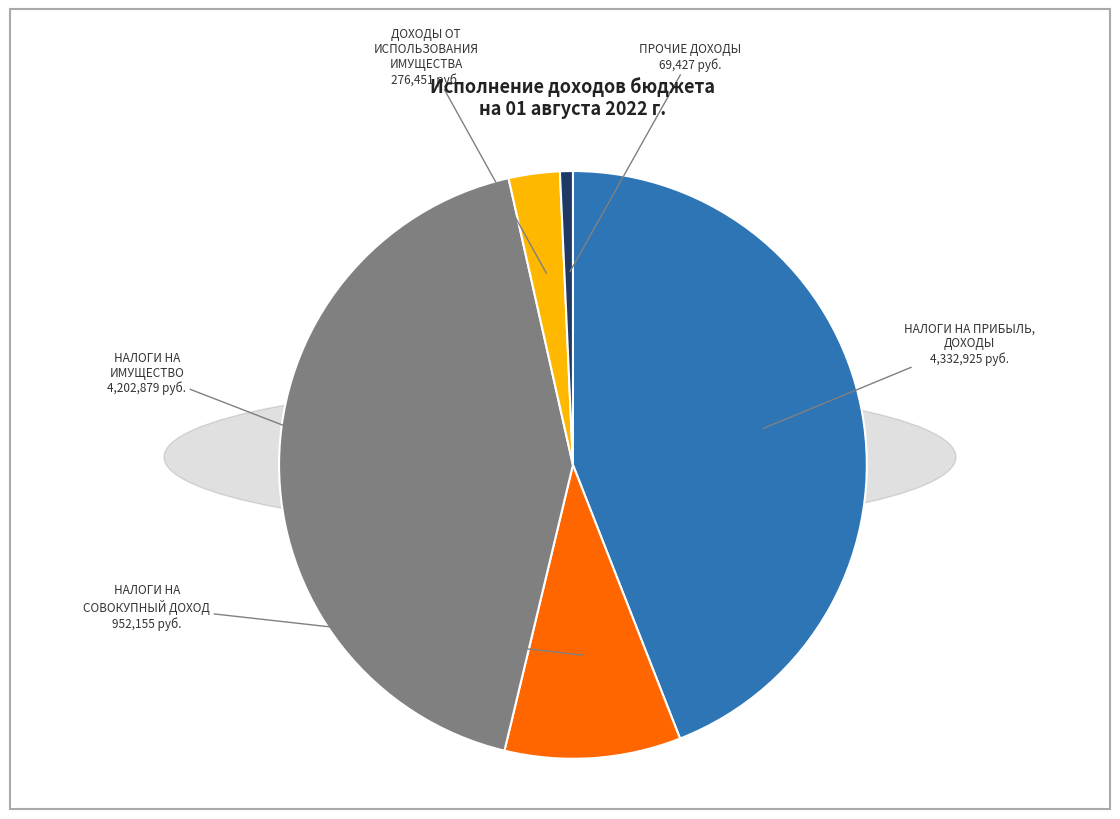

Is it true that НАЛОГИ НА ИМУЩЕСТВО is 35% of the pie?

False